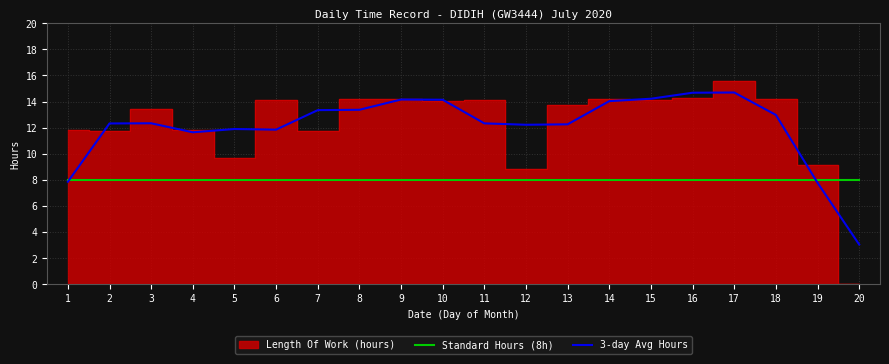

List the labels in order of 3-day Avg Hours value, largest first.

17, 16, 15, 9, 10, 14, 8, 7, 18, 3, 11, 2, 13, 12, 5, 6, 4, 1, 19, 20